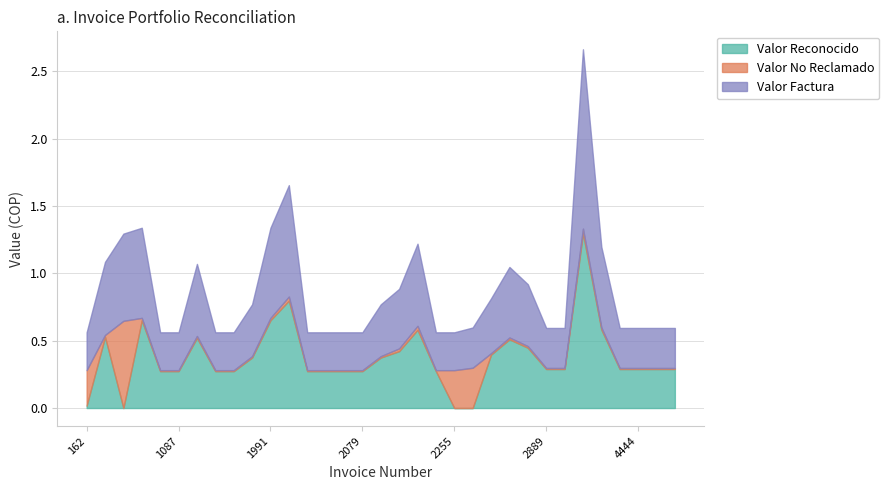

How many interior local peaks does the Valor No Reclamado series have?

7